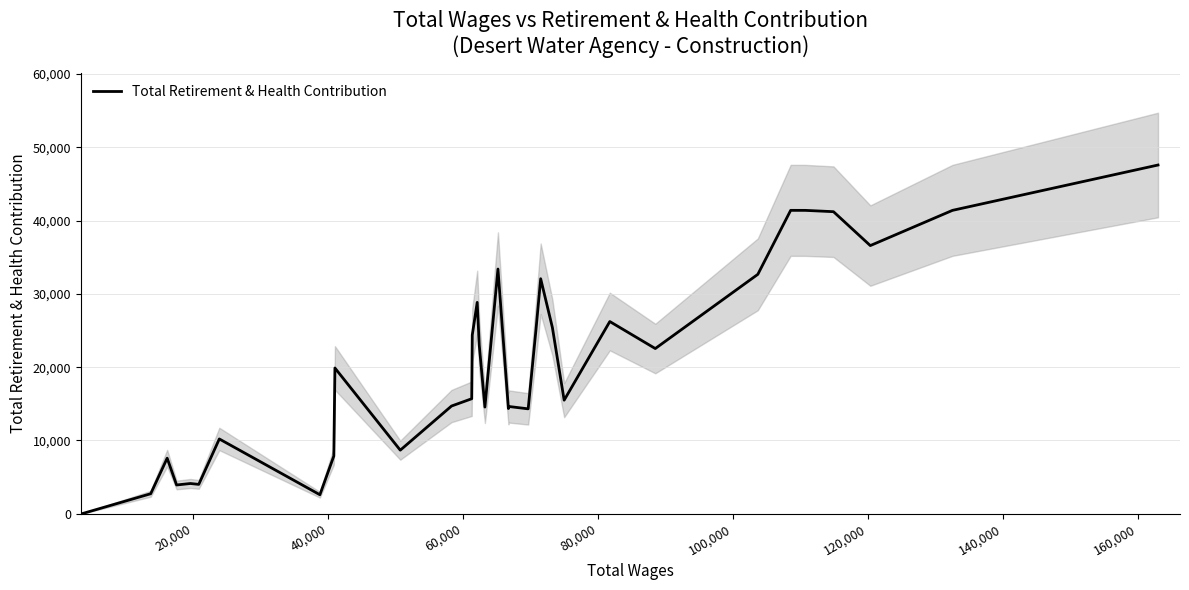

What is the highest value of the Total Retirement & Health Contribution series?

47585